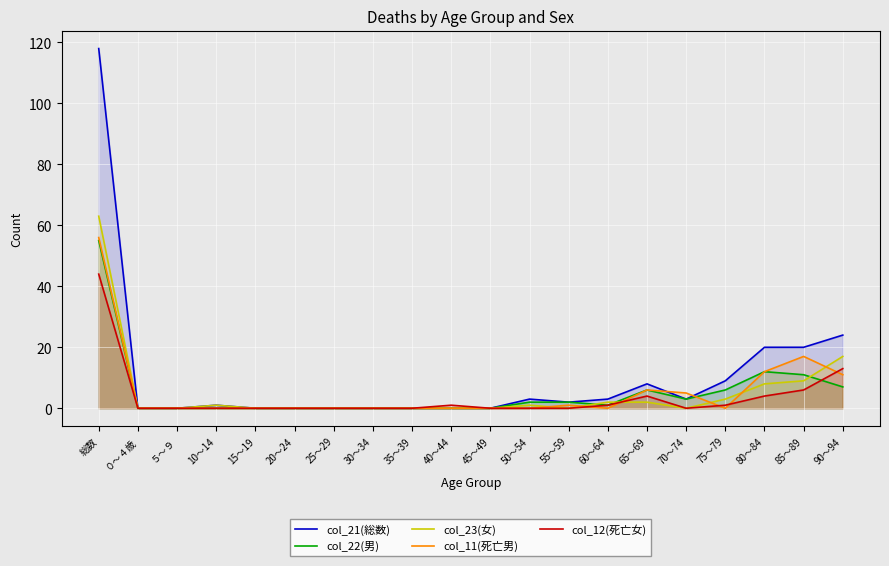

True or false: col_21(総数) has a value of 3 at 55～59.

False